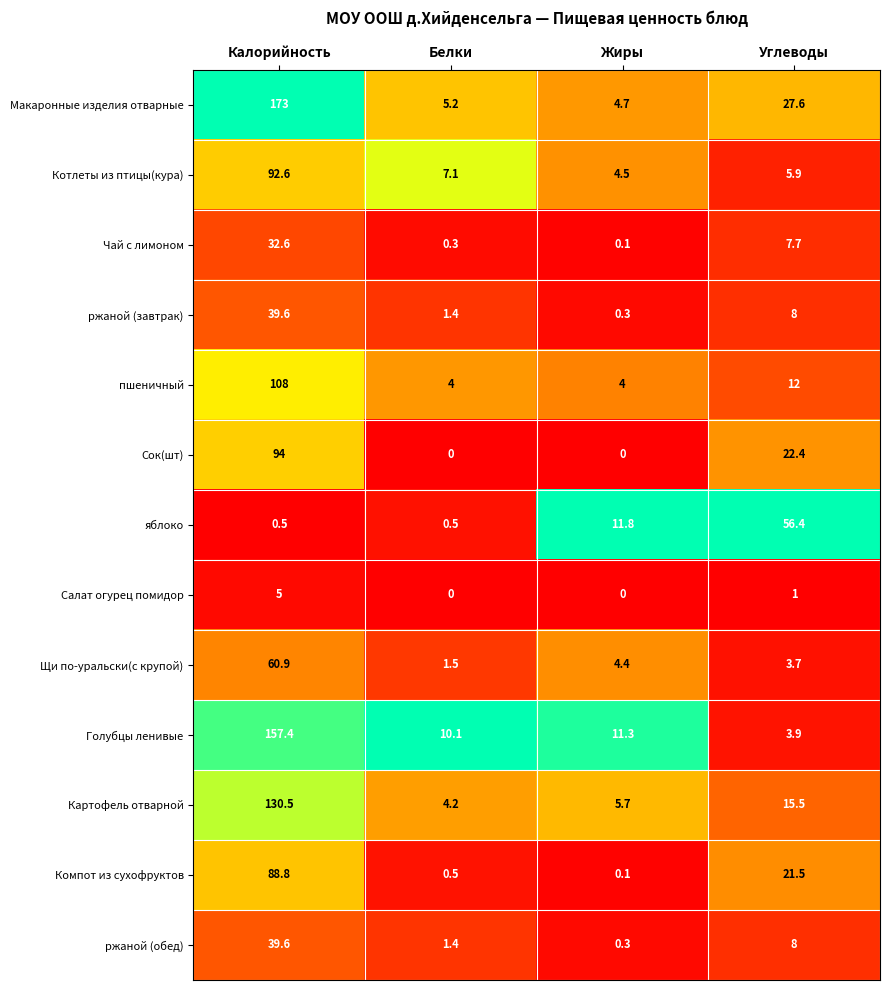

How many series are shown in this chart?

13